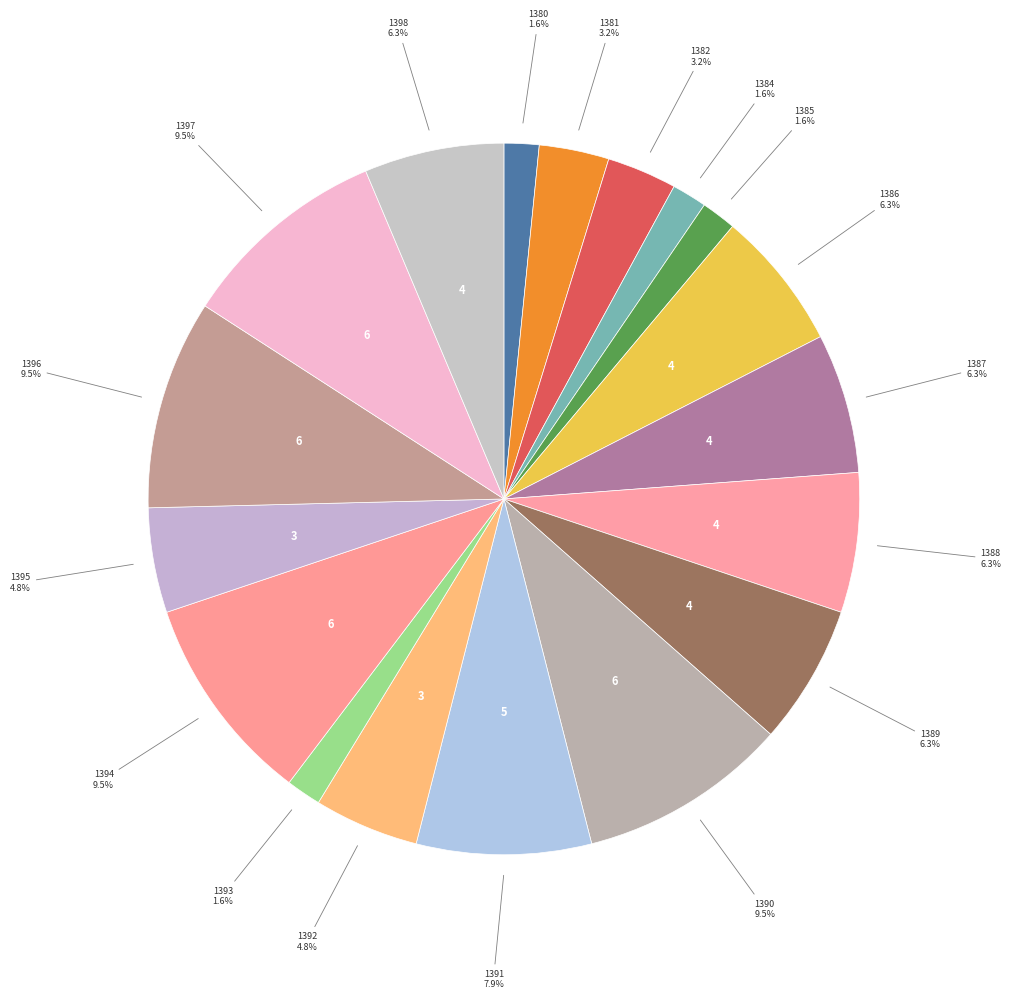

How much of the chart is everything except 1381?

96.8%